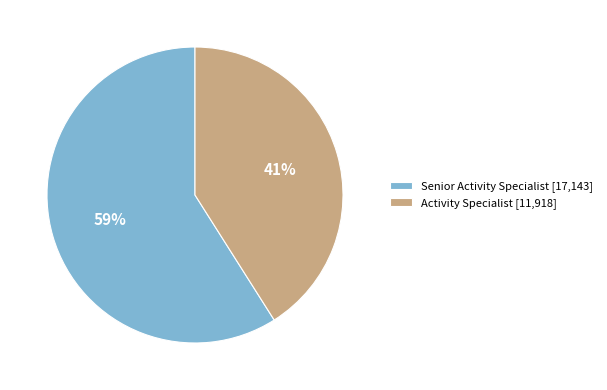

Does Senior Activity Specialist represent more than half of the total?

Yes